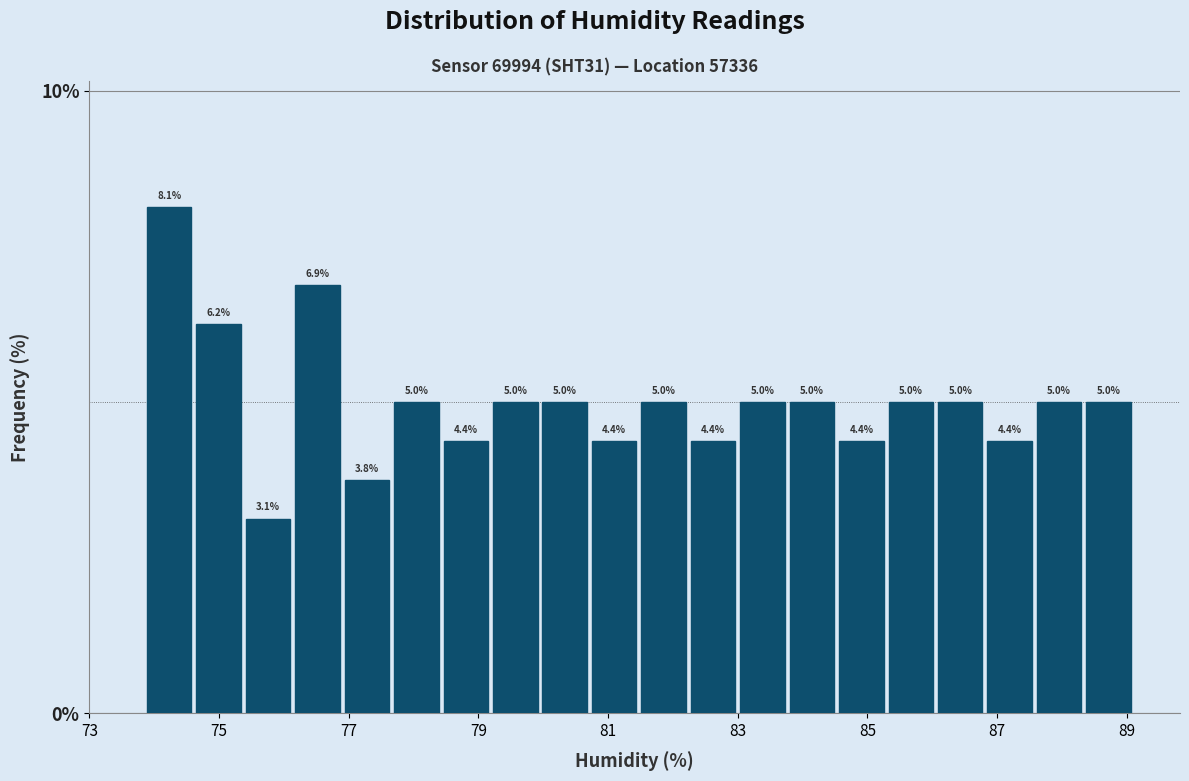

Read against the x-axis, roughly where is the centre of the tallest bar?

74.2